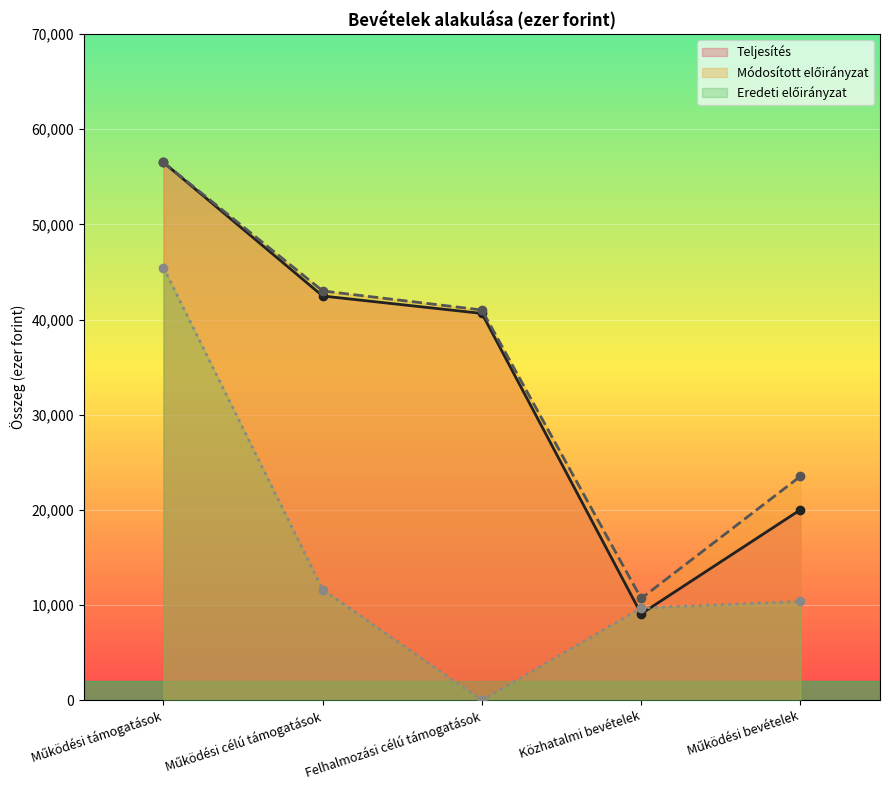

What is the average value of the Eredeti előirányzat series?

15437